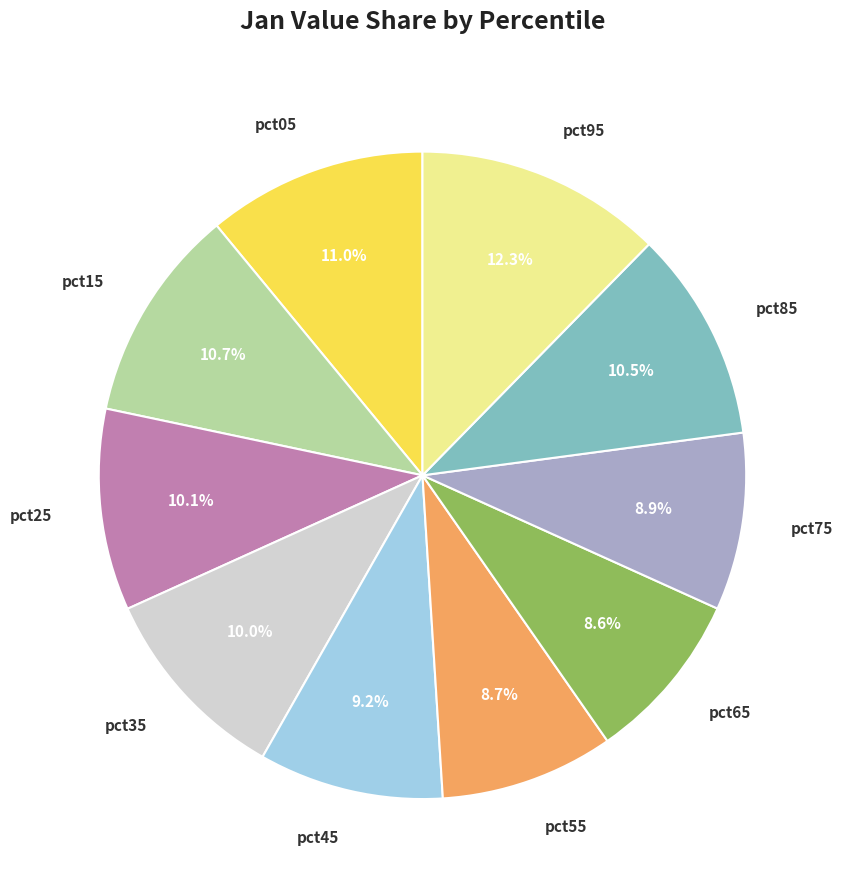

Count the number of slices in the pie.

10